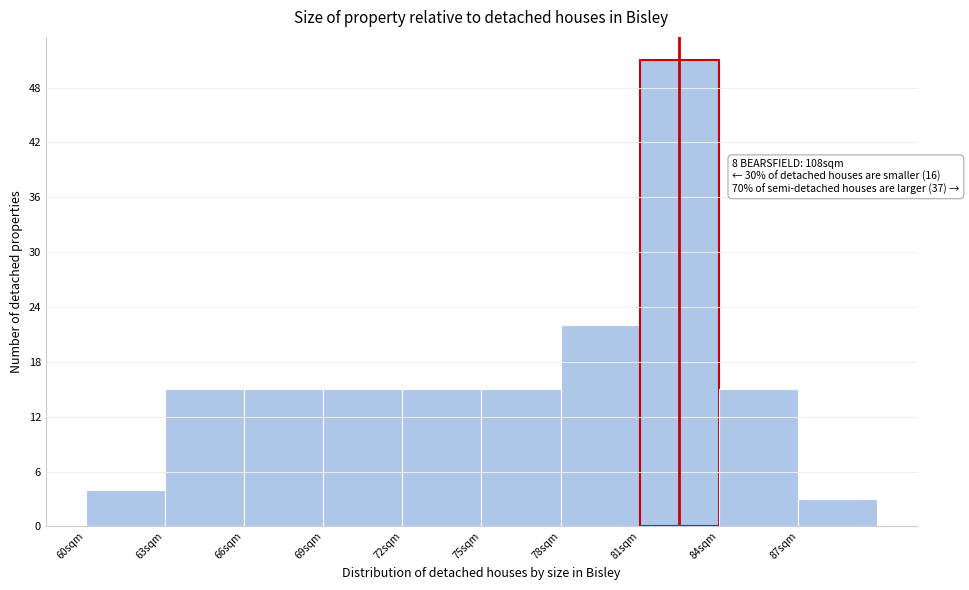

Which range on the x-axis has the tallest bar?

81 to 84